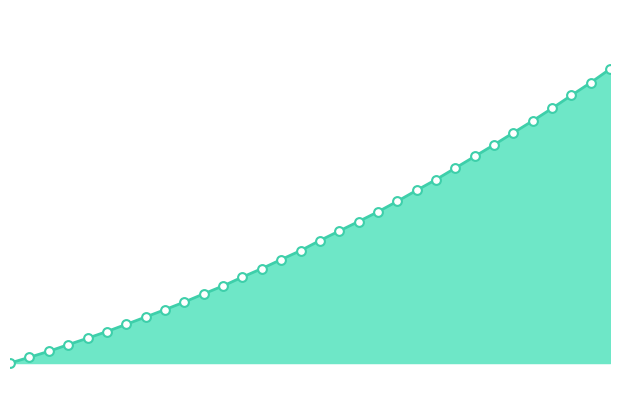

How many lines are shown in the chart?

1